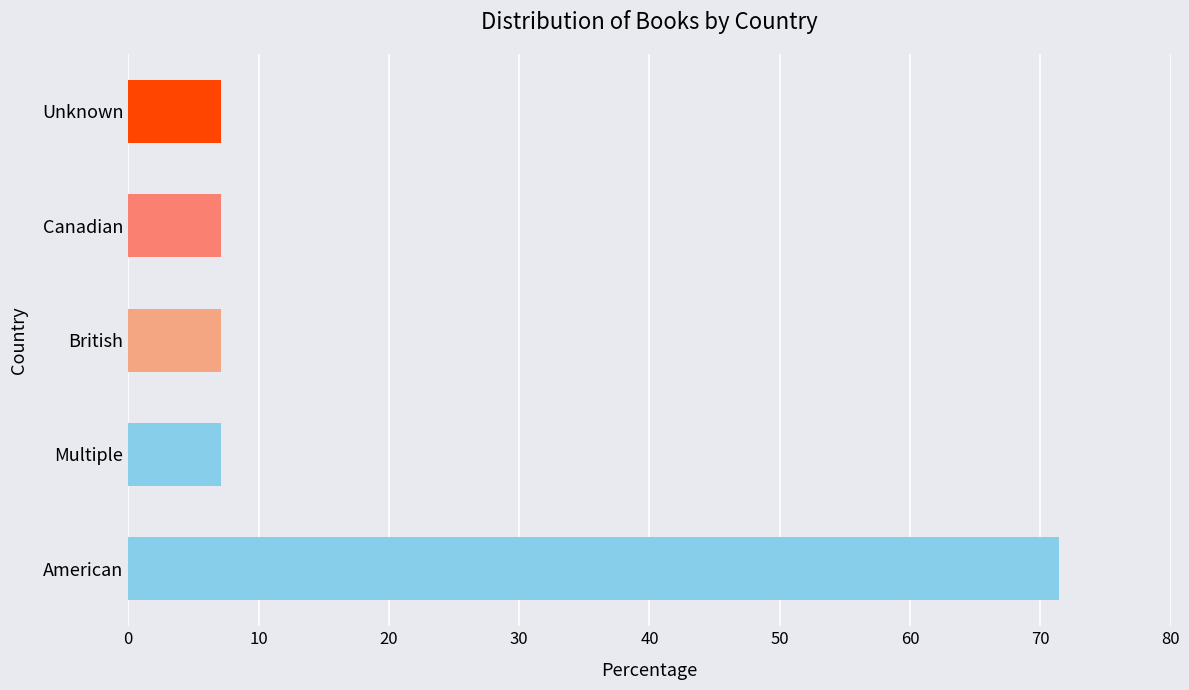

Does the chart contain stacked bars?

No